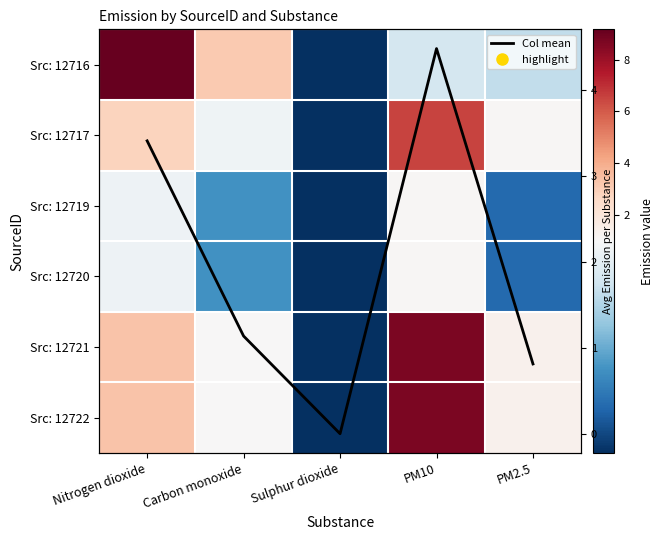

Which label corresponds to the largest value in the chart?

Nitrogen dioxide